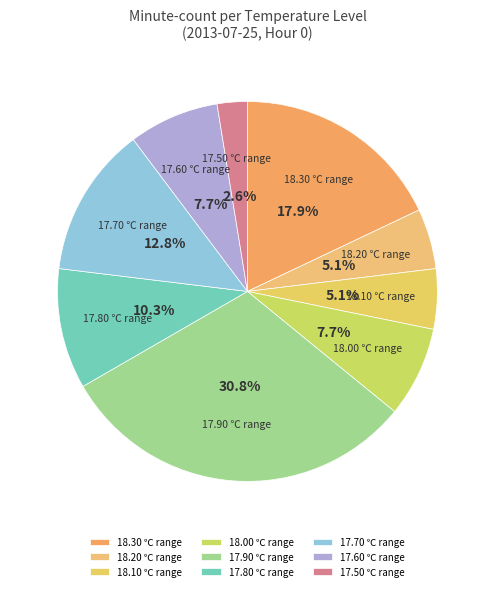

Do 17.80 ℃ range and 18.20 ℃ range together represent more than half of the pie?

No